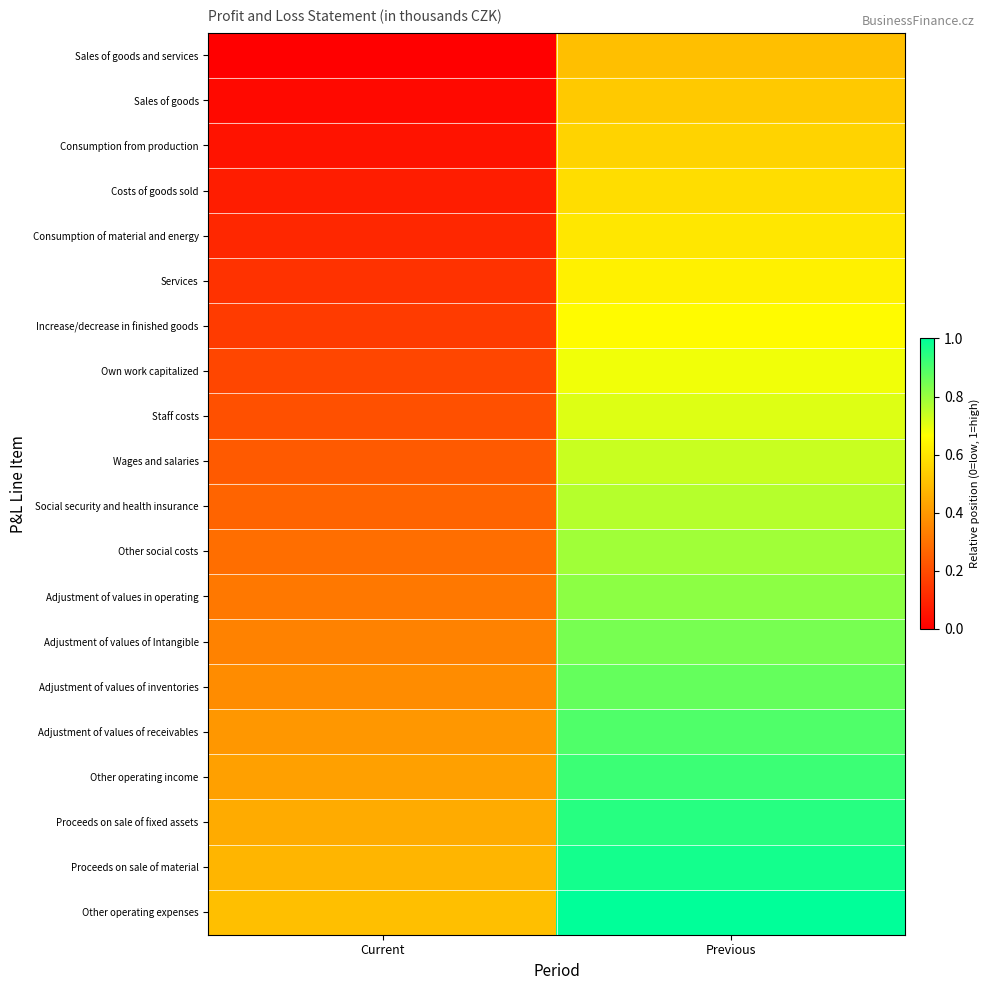

Reading left to right, extract all data points from this chart.

Sales of goods and services: Current=0.0	Previous=0.5
Sales of goods: Current=0.0	Previous=0.5
Consumption from production: Current=0.1	Previous=0.6
Costs of goods sold: Current=0.1	Previous=0.6
Consumption of material and energy: Current=0.1	Previous=0.6
Services: Current=0.1	Previous=0.6
Increase/decrease in finished goods: Current=0.2	Previous=0.7
Own work capitalized: Current=0.2	Previous=0.7
Staff costs: Current=0.2	Previous=0.7
Wages and salaries: Current=0.2	Previous=0.7
Social security and health insurance: Current=0.3	Previous=0.8
Other social costs: Current=0.3	Previous=0.8
Adjustment of values in operating: Current=0.3	Previous=0.8
Adjustment of values of Intangible: Current=0.3	Previous=0.8
Adjustment of values of inventories: Current=0.4	Previous=0.9
Adjustment of values of receivables: Current=0.4	Previous=0.9
Other operating income: Current=0.4	Previous=0.9
Proceeds on sale of fixed assets: Current=0.4	Previous=0.9
Proceeds on sale of material: Current=0.5	Previous=1.0
Other operating expenses: Current=0.5	Previous=1.0